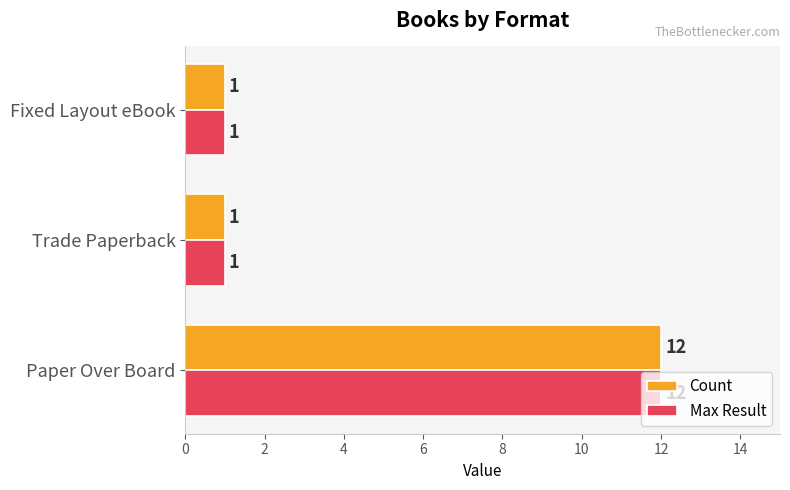

Count the Max Result values in the range 1 to 12.

3